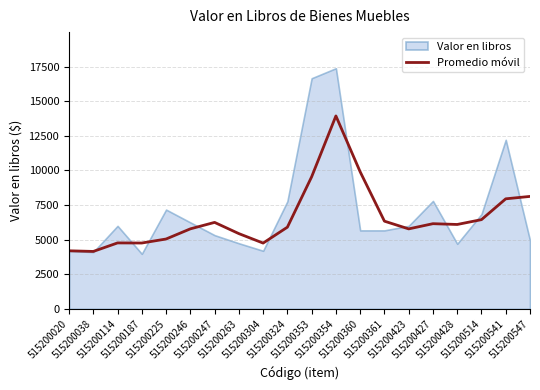

What is the sum of the values at 515200423 and 515200038?

9936.6